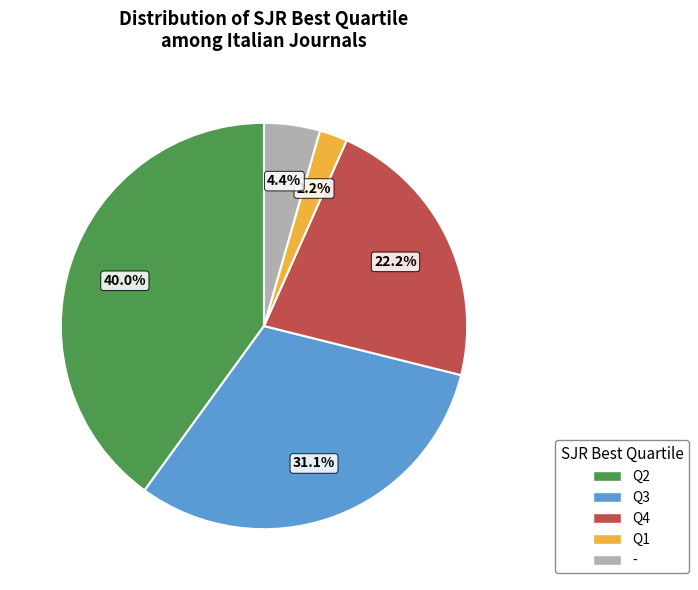

Does any single category account for the majority?

No